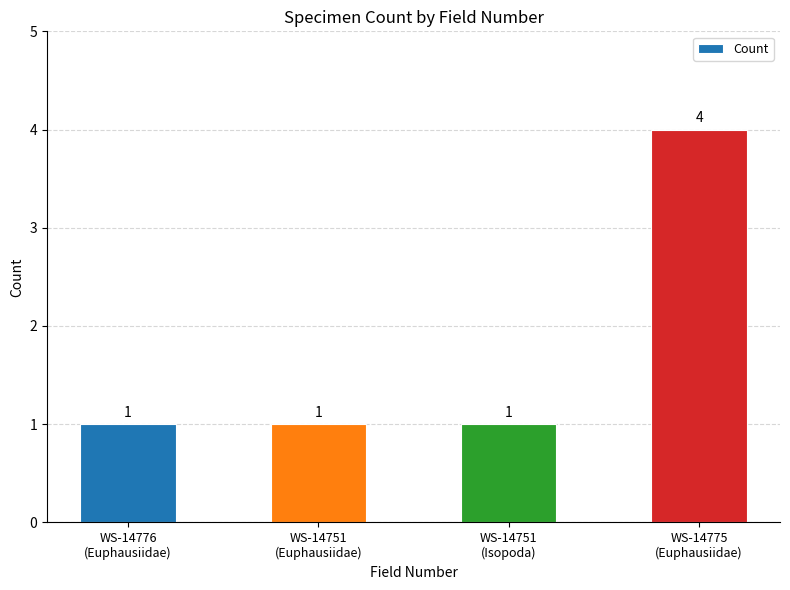

Reading left to right, extract all data points from this chart.

WS-14776
(Euphausiidae)=1	WS-14751
(Euphausiidae)=1	WS-14751
(Isopoda)=1	WS-14775
(Euphausiidae)=4